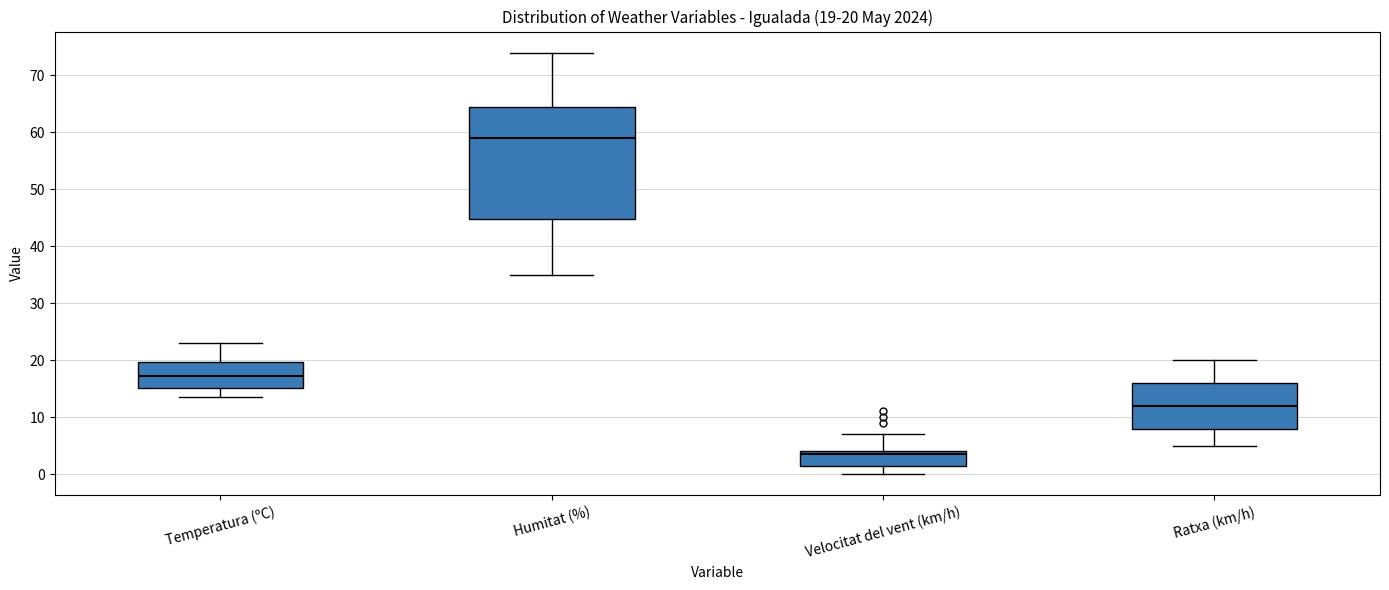

Which box has the lowest median line?

Velocitat del vent (km/h)